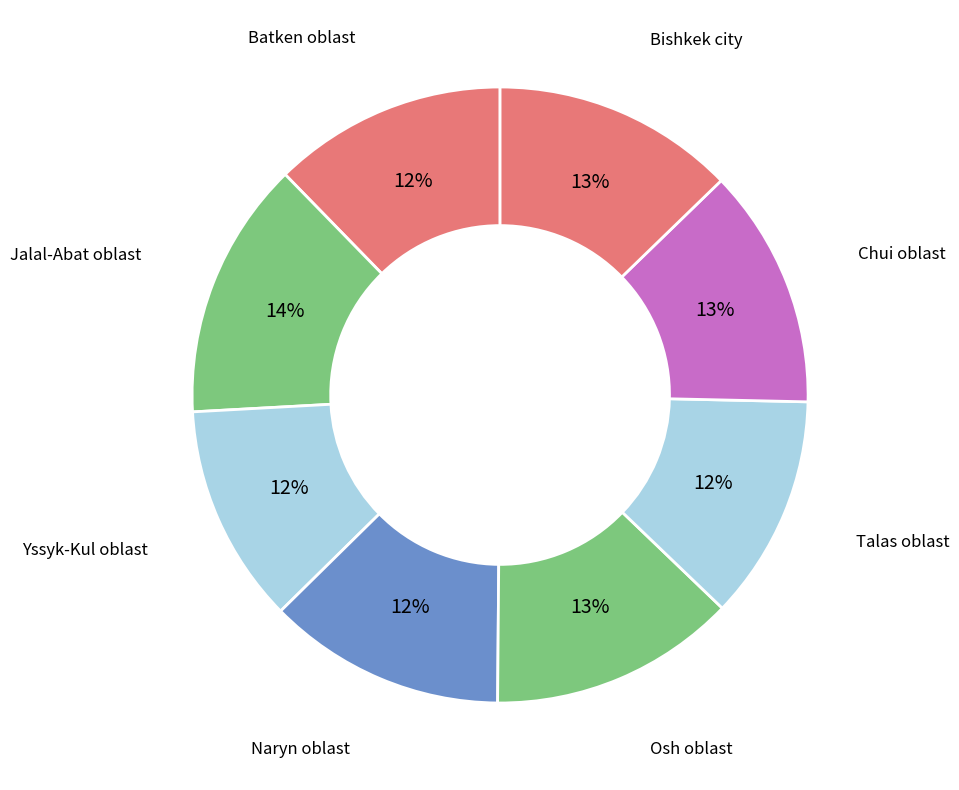

Count the number of slices in the pie.

8